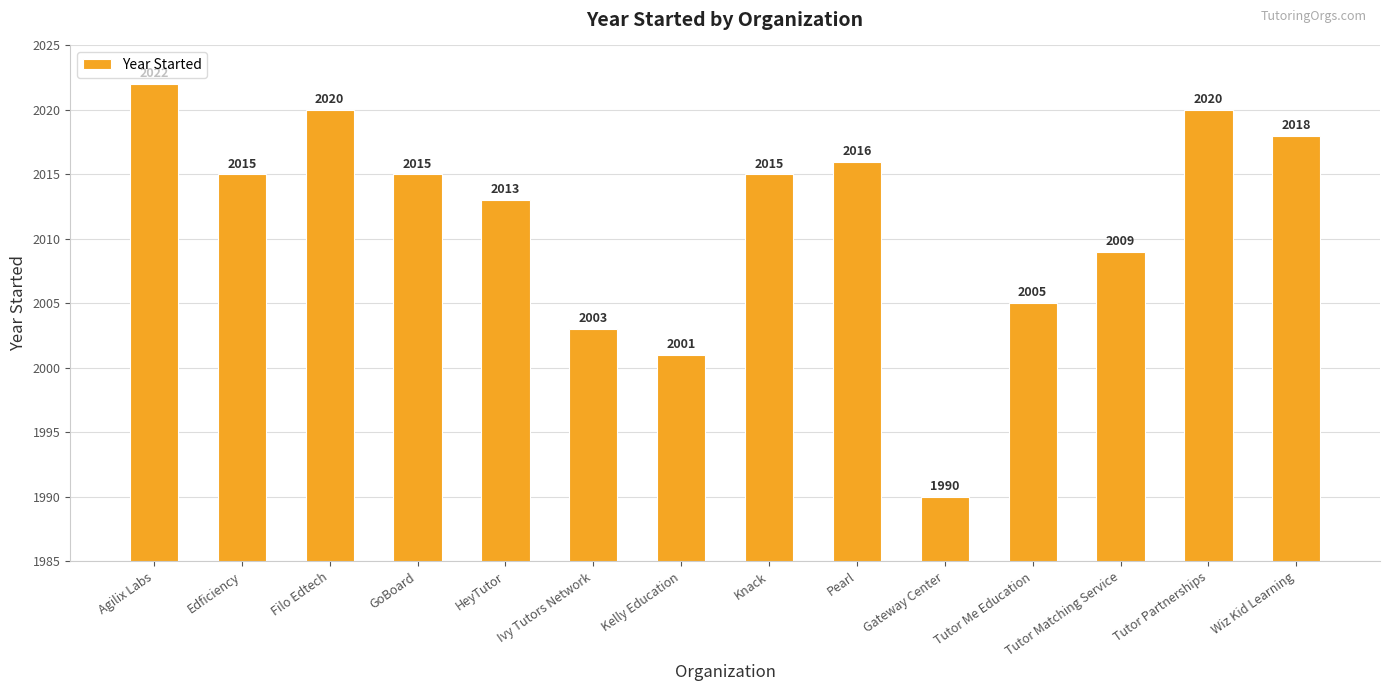

What is the difference between the maximum and minimum values?

32